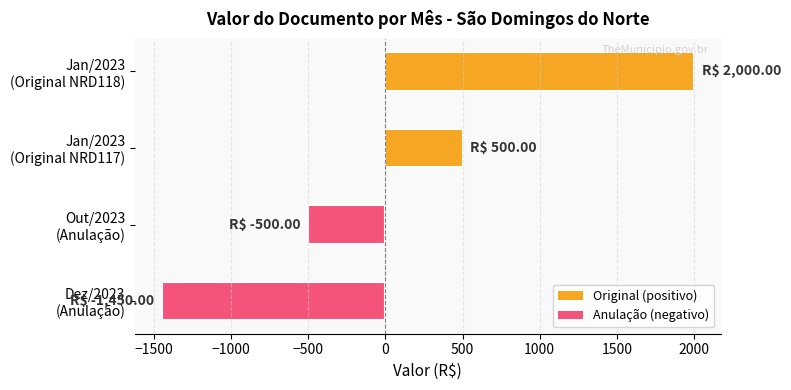

Rank the categories by value from highest to lowest.

Jan/2023
(Original NRD118), Jan/2023
(Original NRD117), Out/2023
(Anulação), Dez/2023
(Anulação)